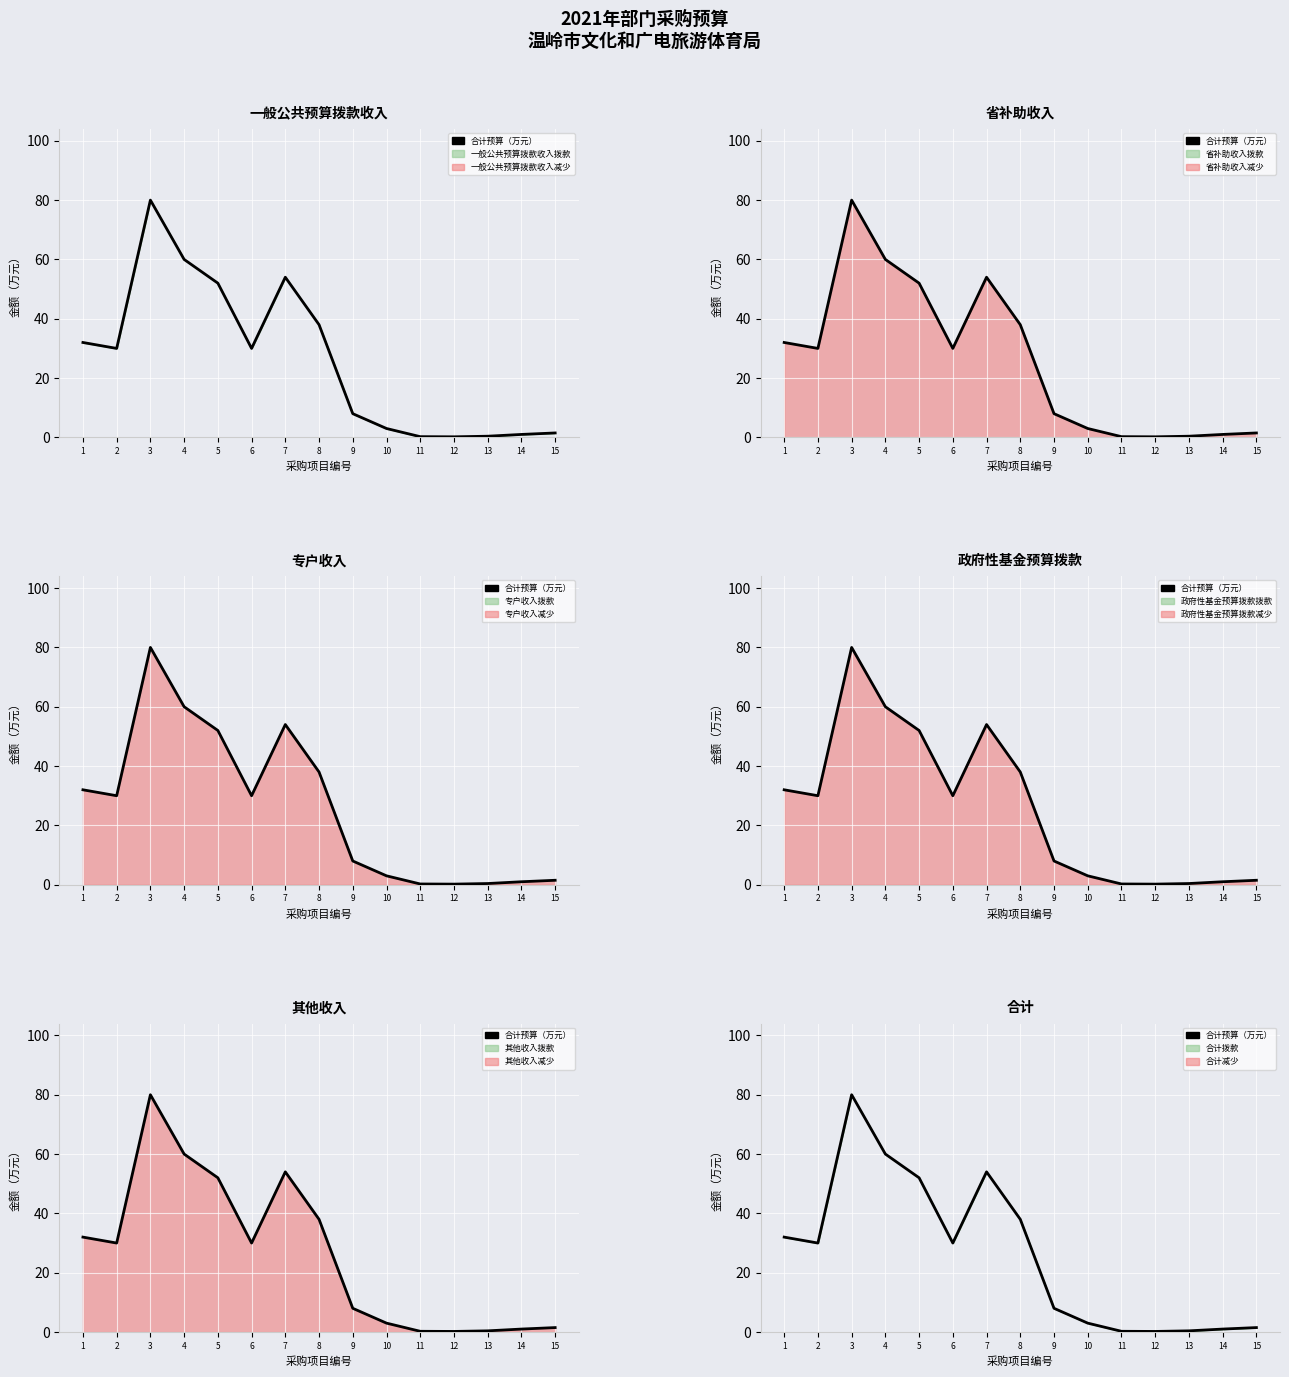

List the labels in order of value, largest first.

3, 4, 7, 5, 8, 1, 2, 6, 9, 10, 15, 14, 13, 11, 12